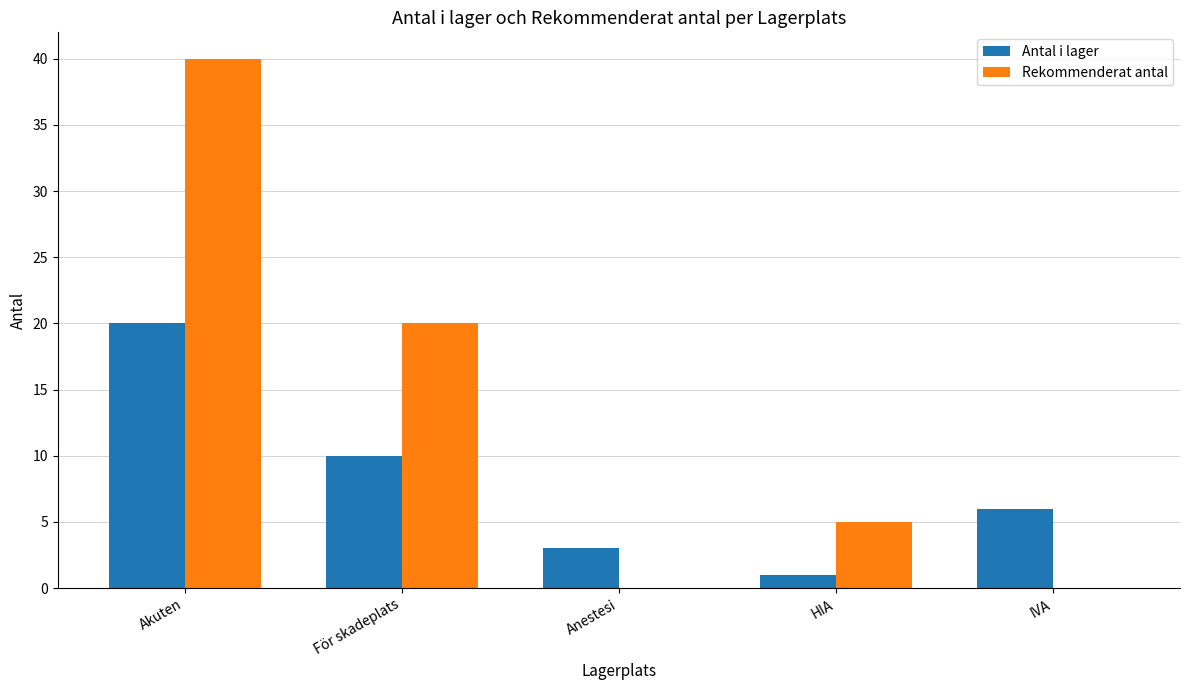

What are all the series names shown in the legend?

Antal i lager, Rekommenderat antal